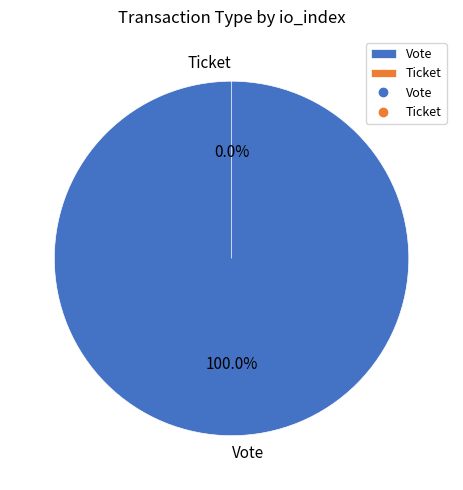

What is the change in value from Vote to Ticket?

-1